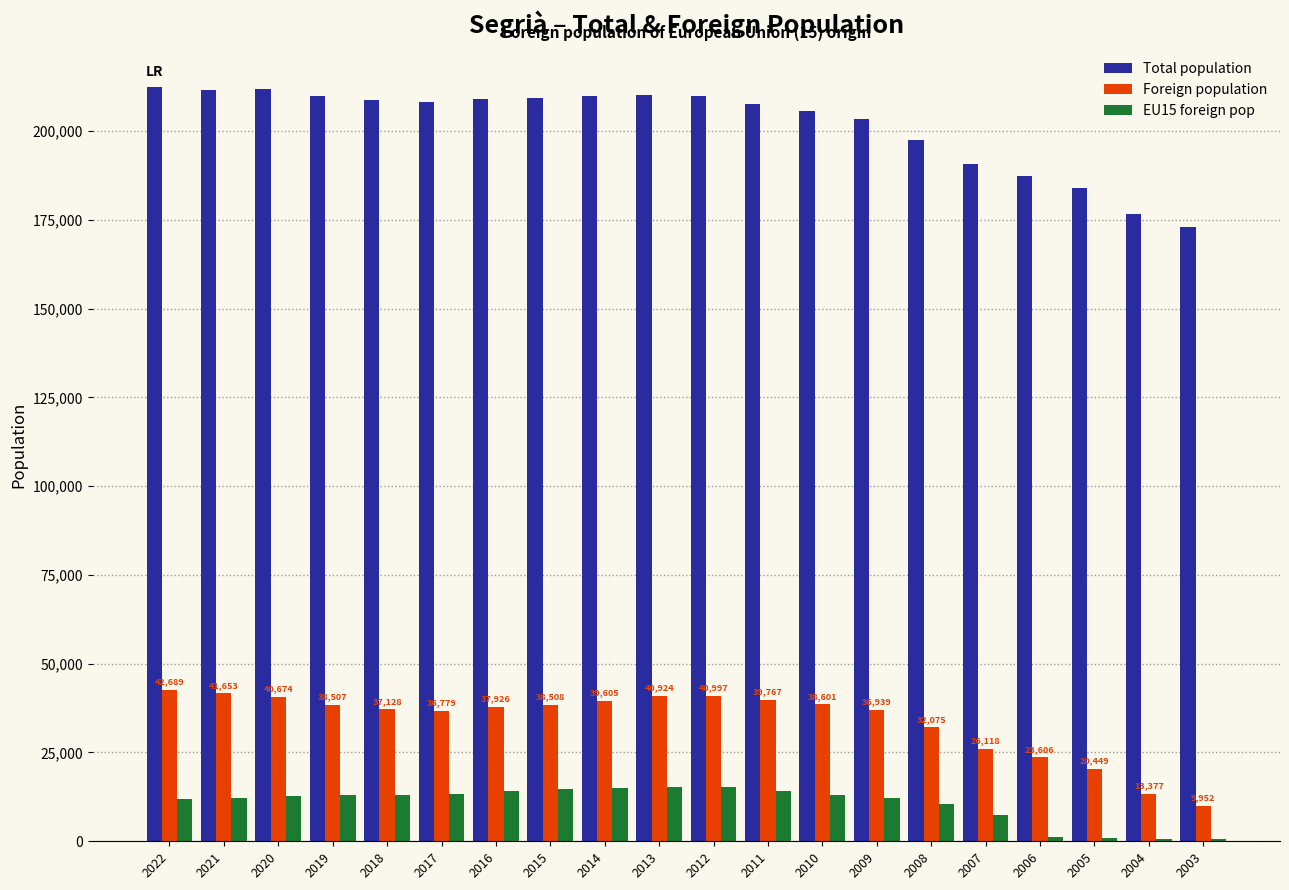

What are all the series names shown in the legend?

Total population, Foreign population, EU15 foreign pop